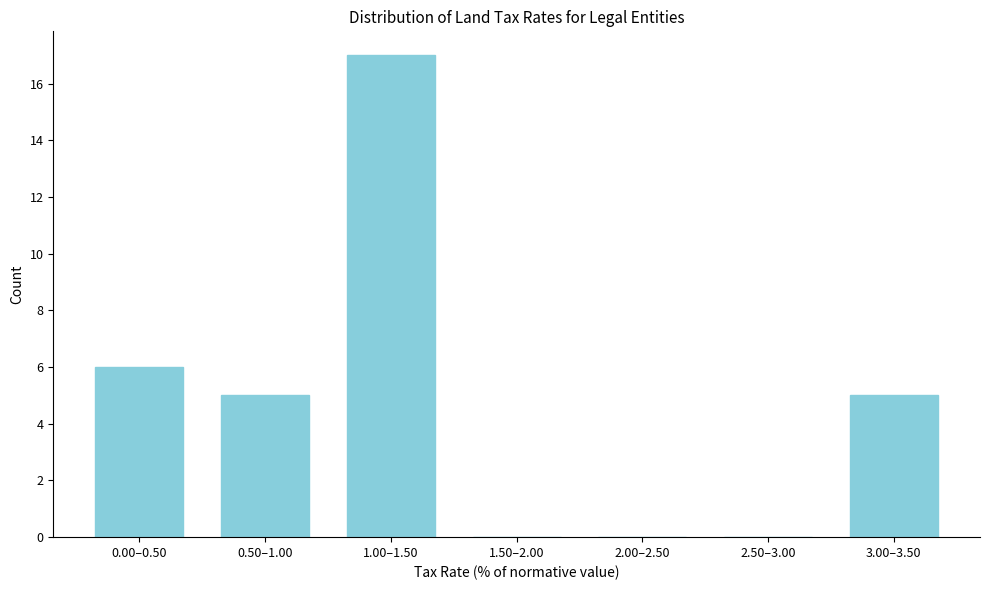

Reading left to right, transcribe all the data shown in this chart.

0.00–0.50=6	0.50–1.00=5	1.00–1.50=17	1.50–2.00=0	2.00–2.50=0	2.50–3.00=0	3.00–3.50=5